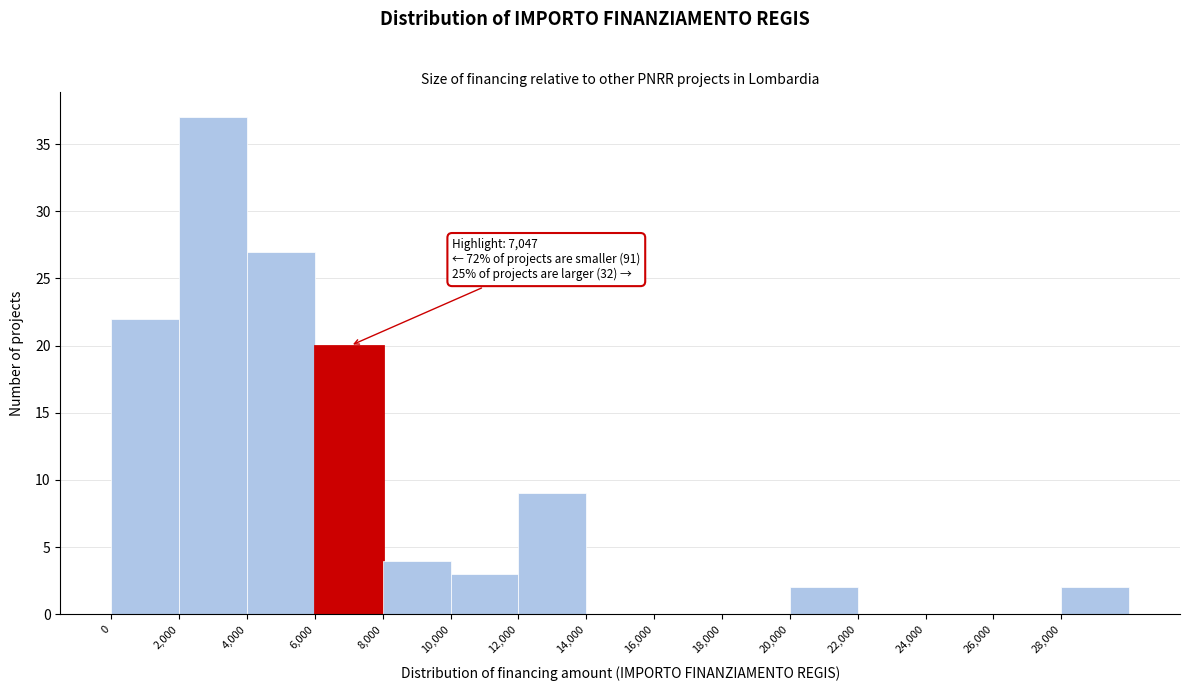

Which range on the x-axis has the tallest bar?

2000 to 4000